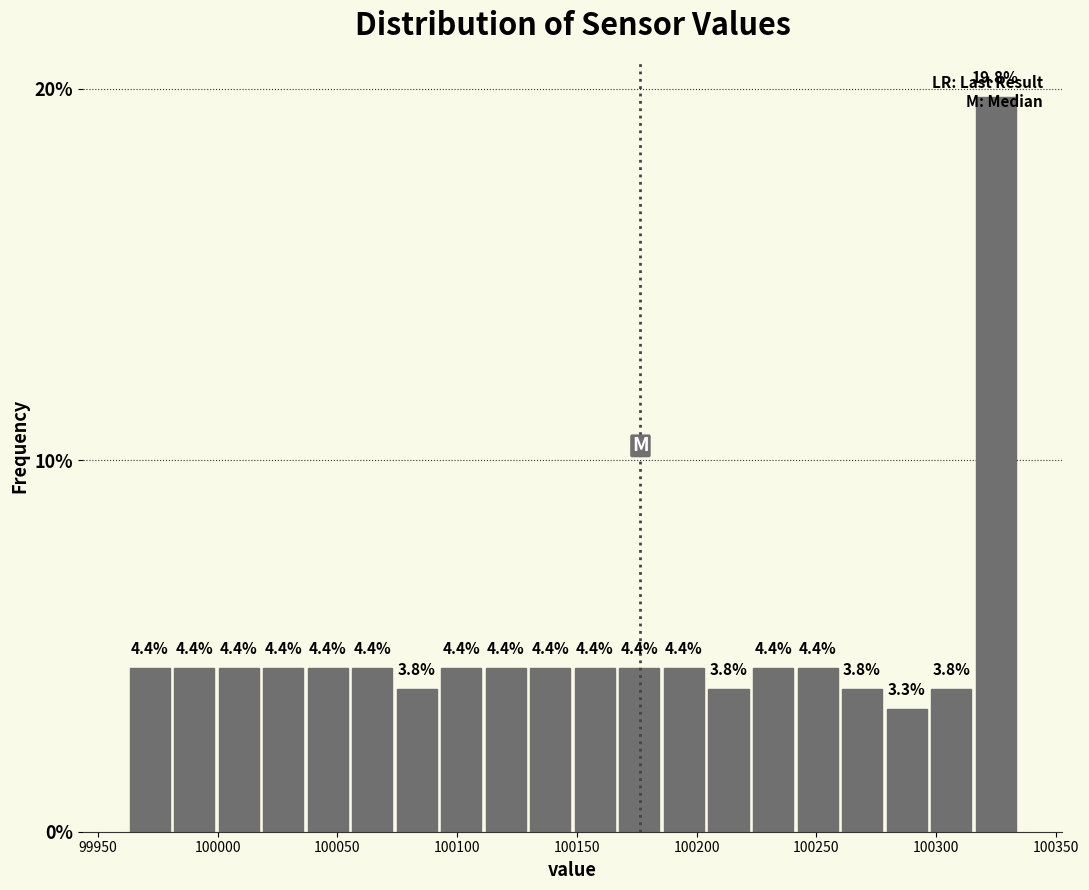

Around what value on the x-axis is the tallest bar? Give the approximate position of its centre, as read against the axis.

100325